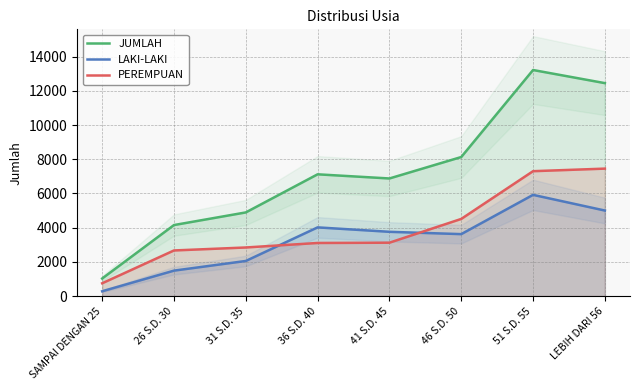

How many values in the JUMLAH series are below 7120?

4